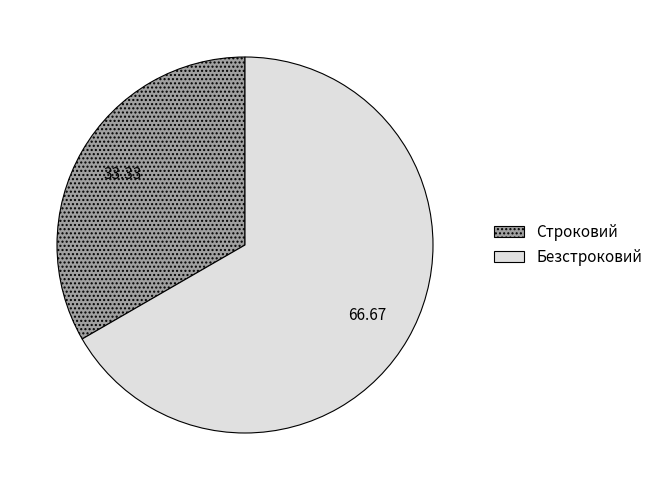

Count the number of slices in the pie.

2